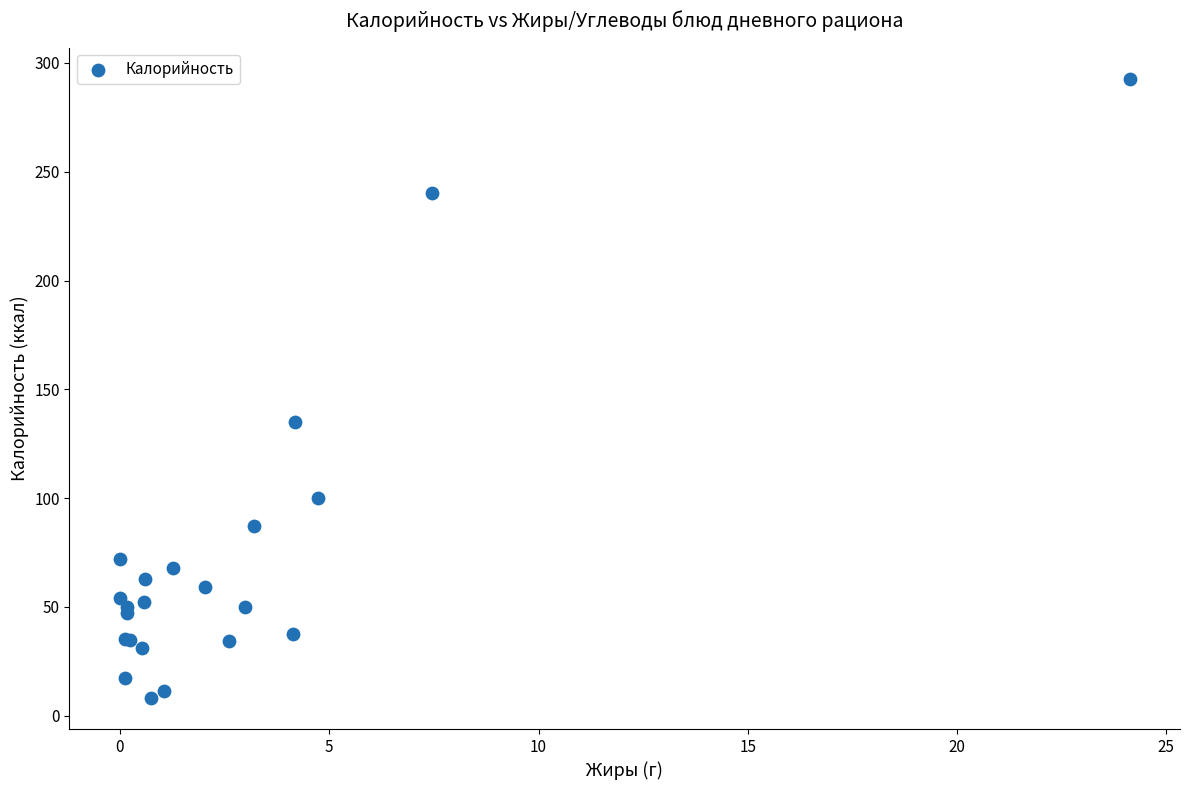

What Y value in the scatter plot is closest to 150?

135.0